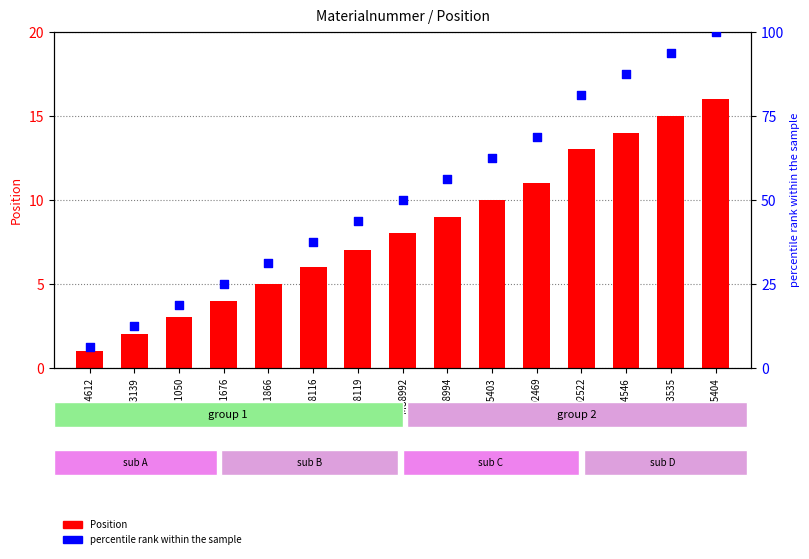

At which category is the sum across all series the highest?

20015404